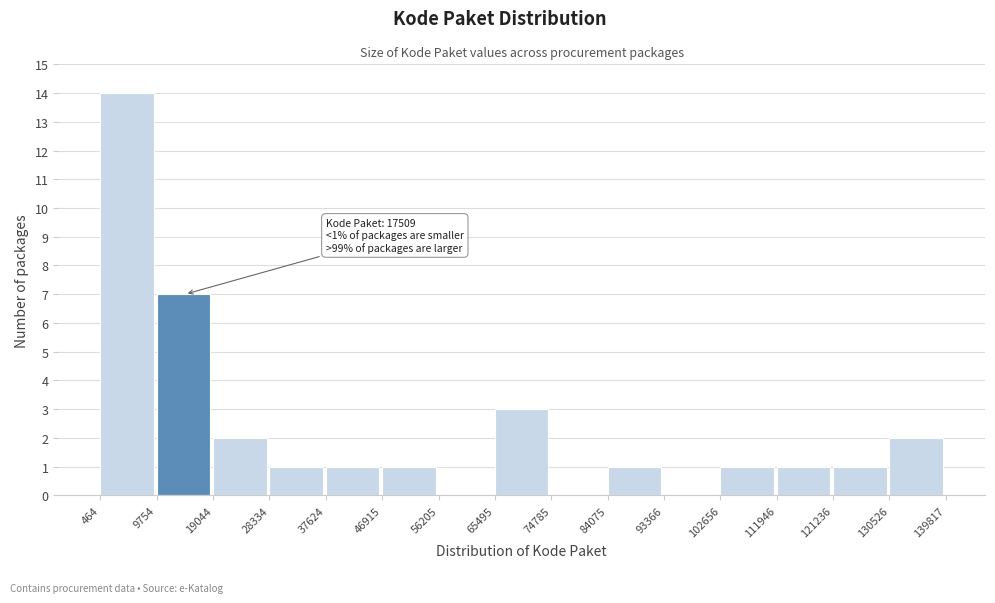

Over which range of the x-axis is the bar tallest?

464 to 9754